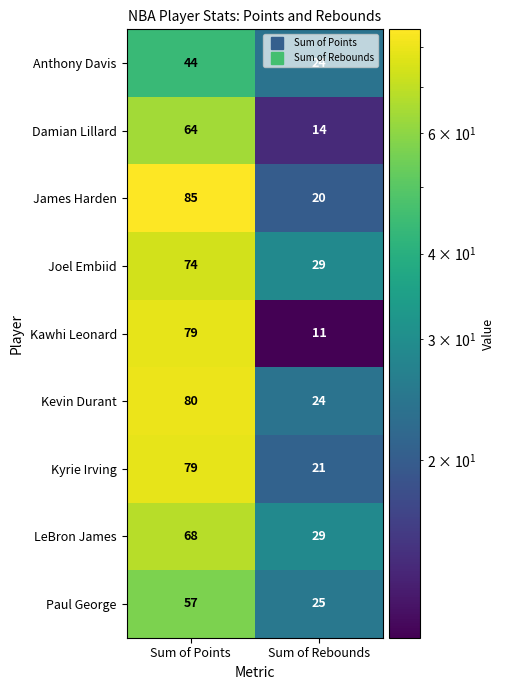

True or false: Kyrie Irving has a value of 79 at Sum of Points.

True